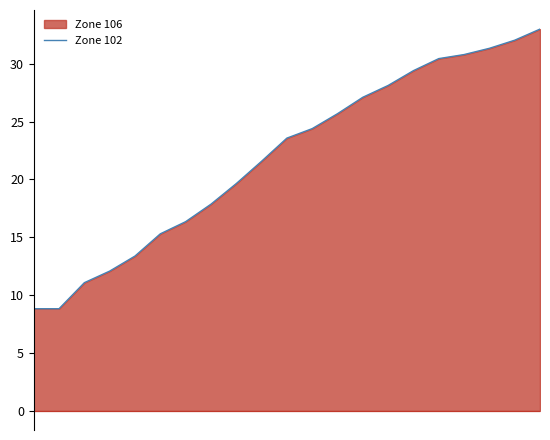

What is the minimum value shown in the chart?

8.8